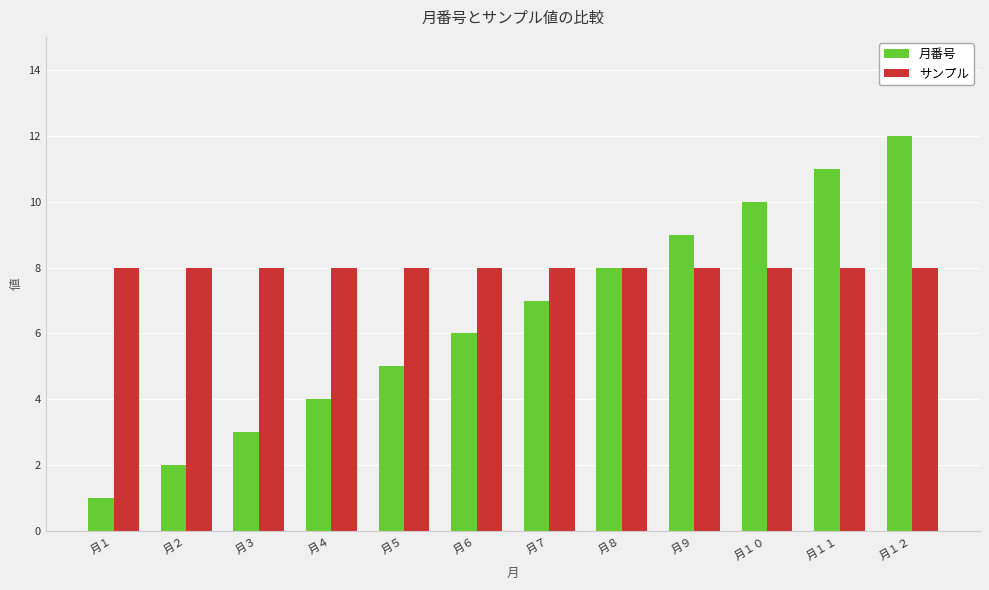

Which series changed the most between 月２ and 月８?

月番号